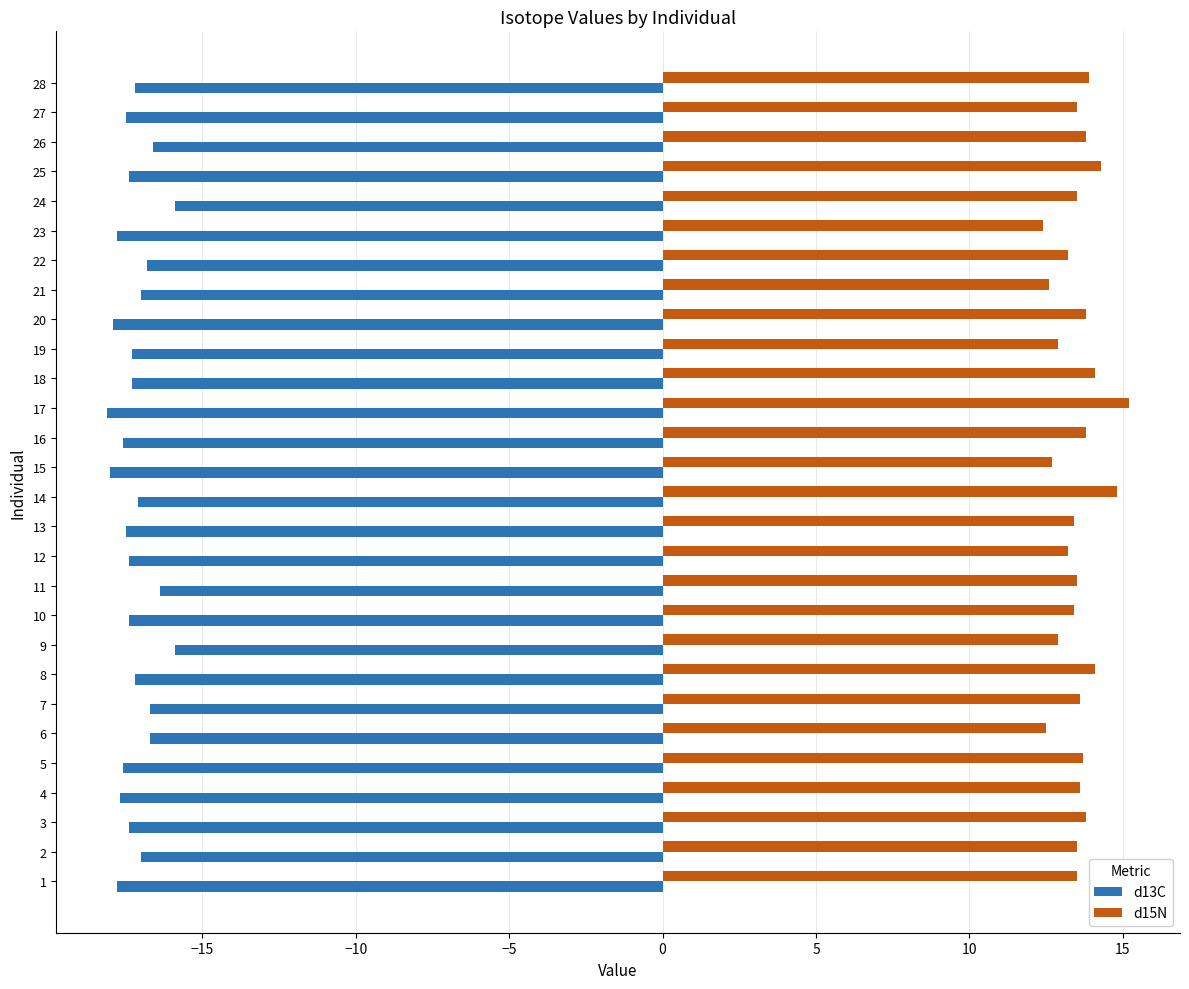

At how many categories does at least one series exceed 5?

28